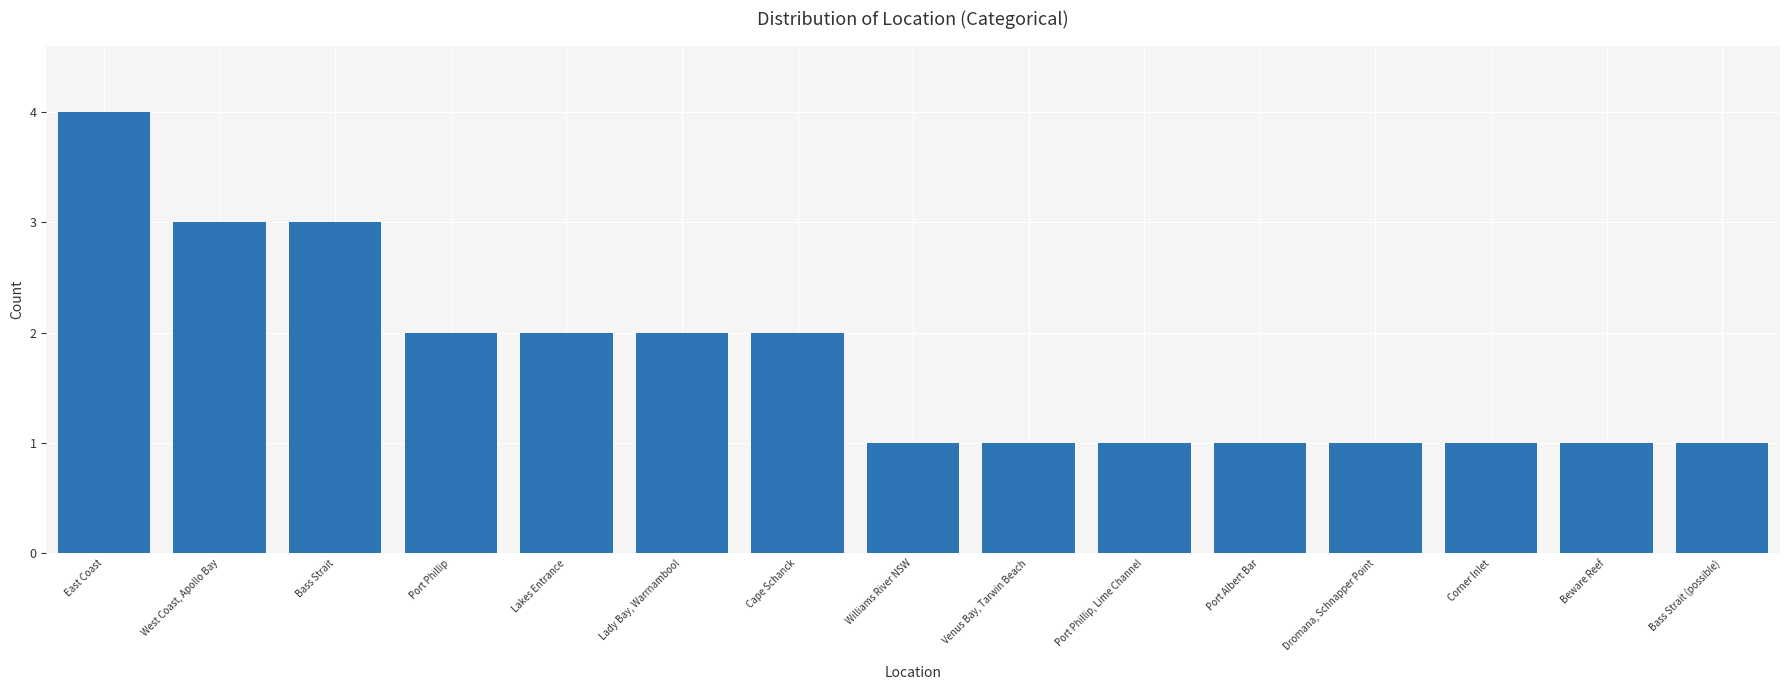

What is the difference between the values at Cape Schanck and Corner Inlet?

1